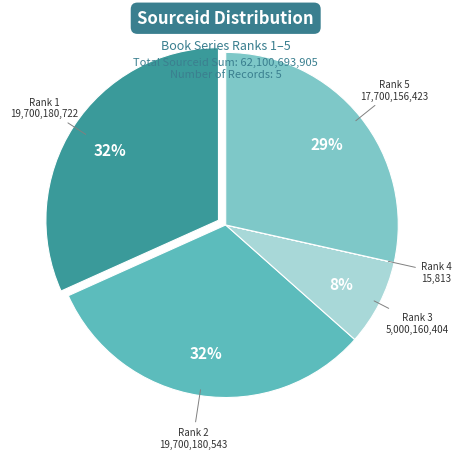

Between Rank 1 and Rank 5, which is larger?

Rank 1